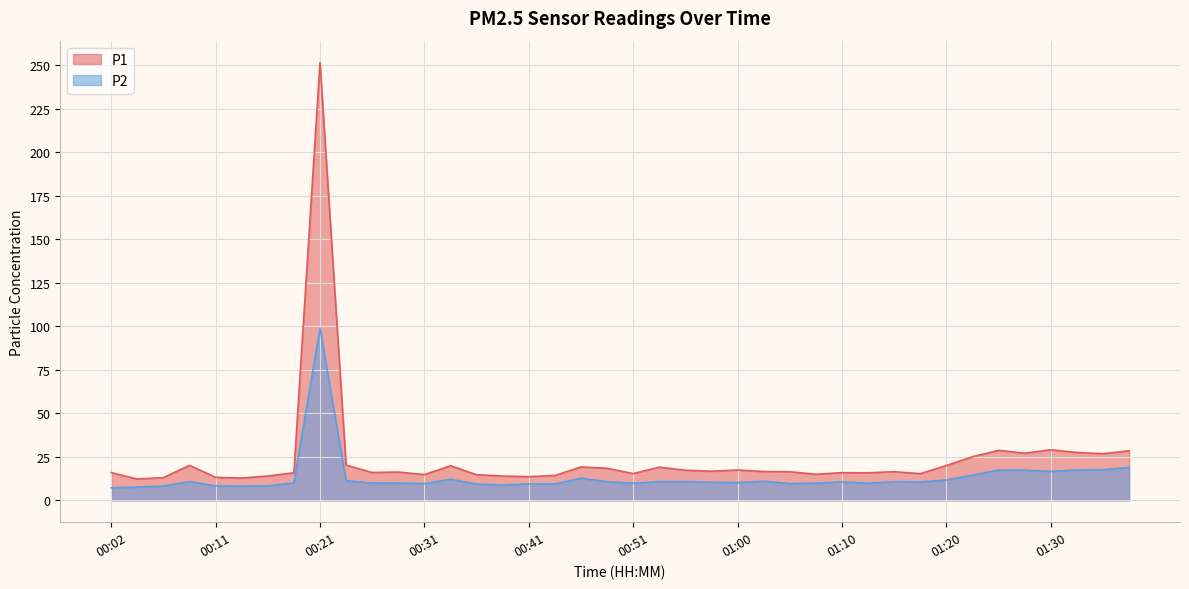

Rank the series at 00:04 from highest to lowest value.

P1, P2